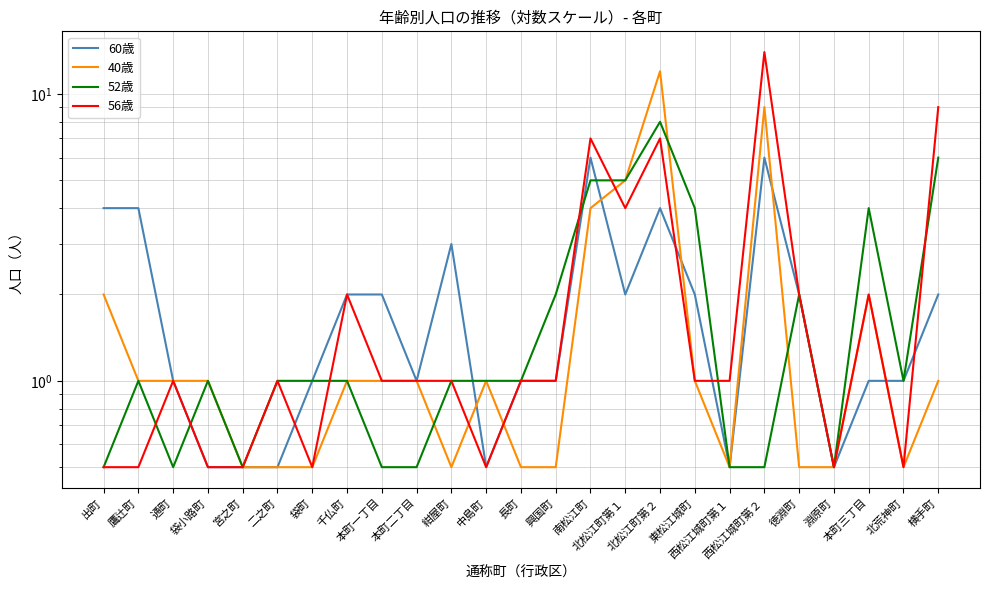

Read the 40歳 value at 西松江城町第２.

9.0